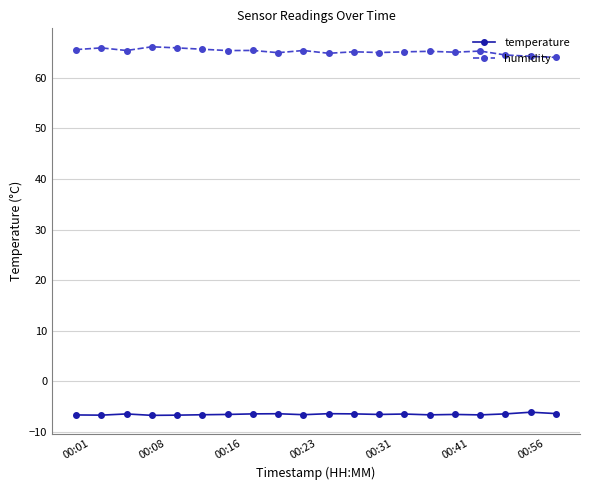

What is the minimum value for temperature?

-6.7